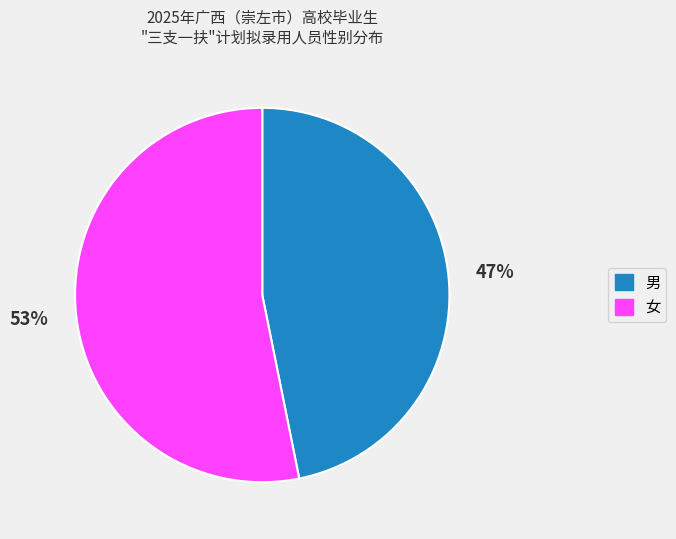

How many segments does this pie chart have?

2